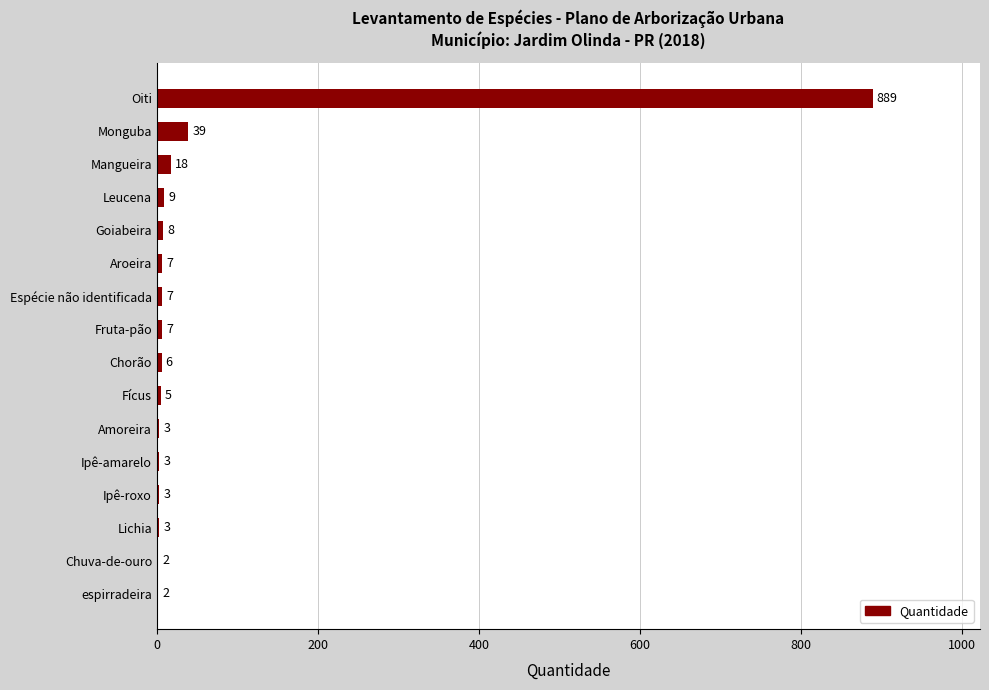

How many data points does each series have?

16